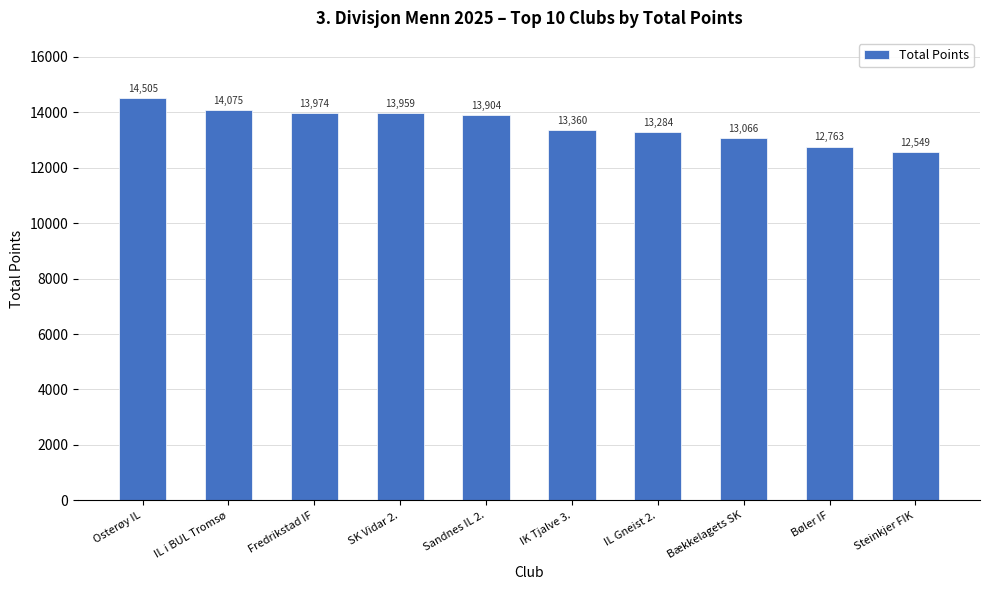

Reading left to right, extract all data points from this chart.

14505	14075	13974	13959	13904	13360	13284	13066	12763	12549